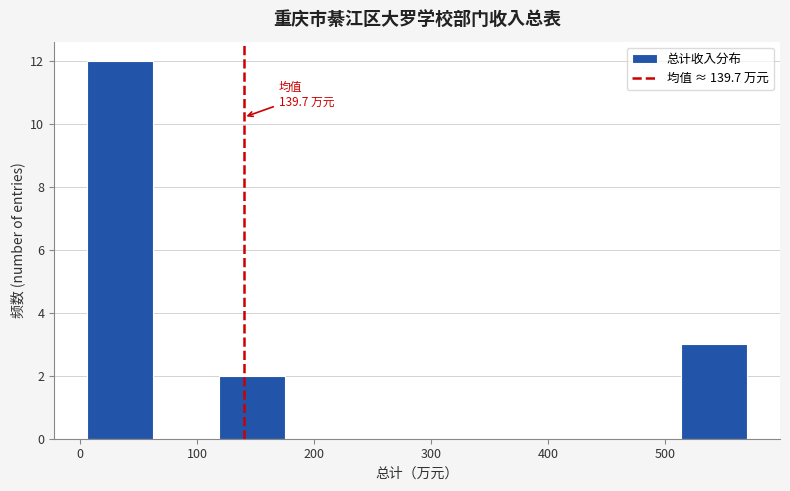

Over which range of the x-axis is the bar tallest?

10 to 60